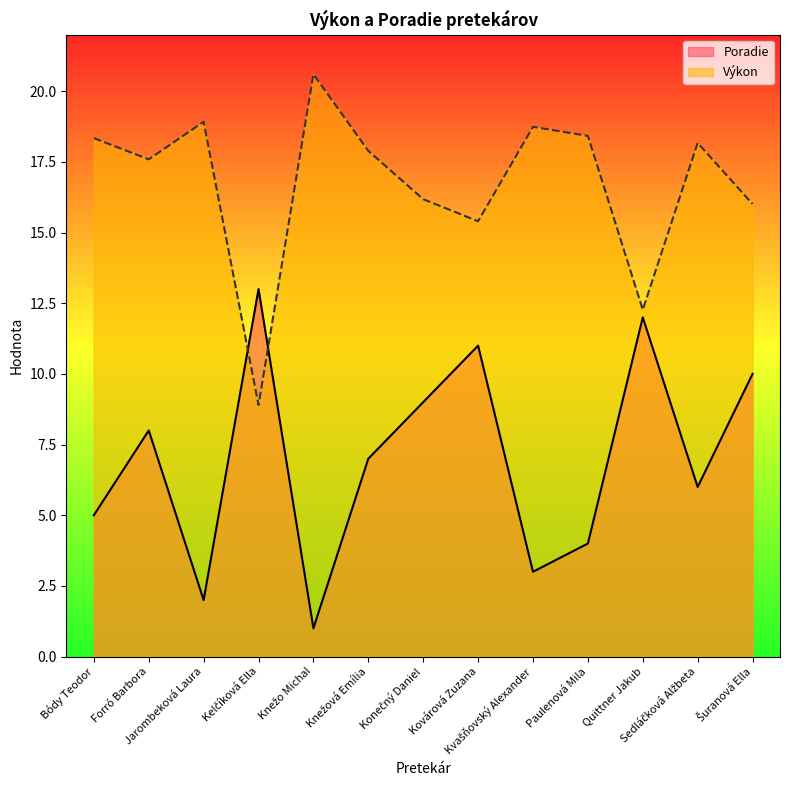

What is the label of the 11th point from the left?

Quittner Jakub